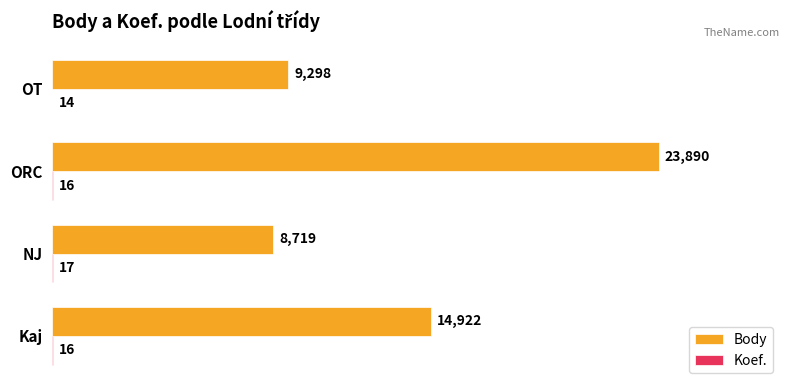

Where is Body nearest to the value 16304?

Kaj